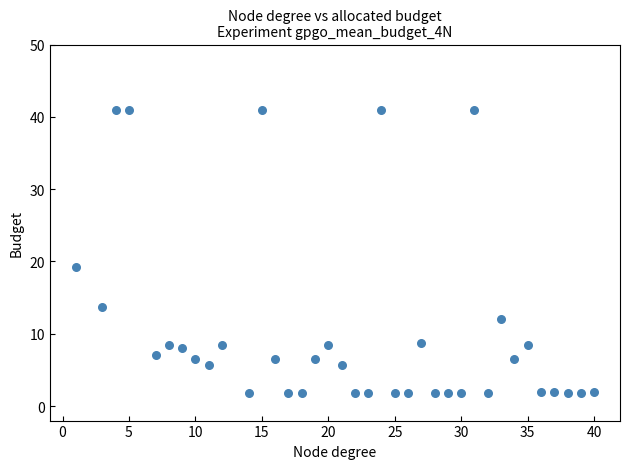

What Y value in the scatter plot is closest to 21?

19.2